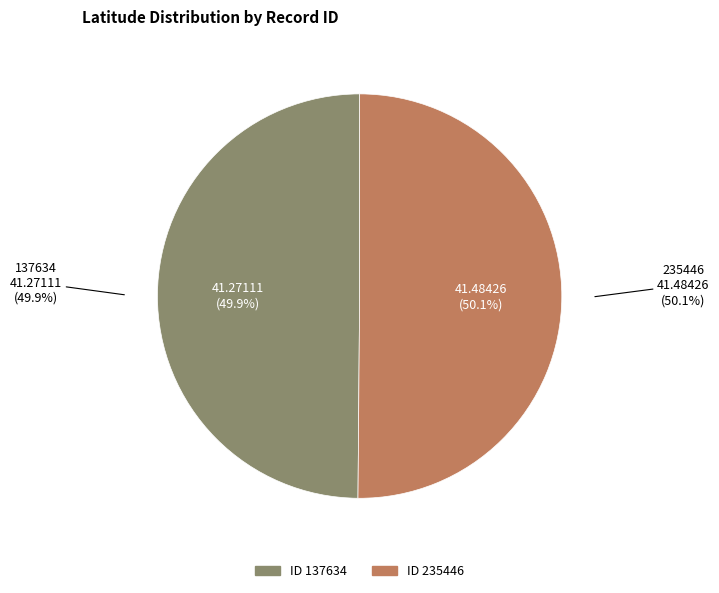

Which category accounts for the majority?

235446